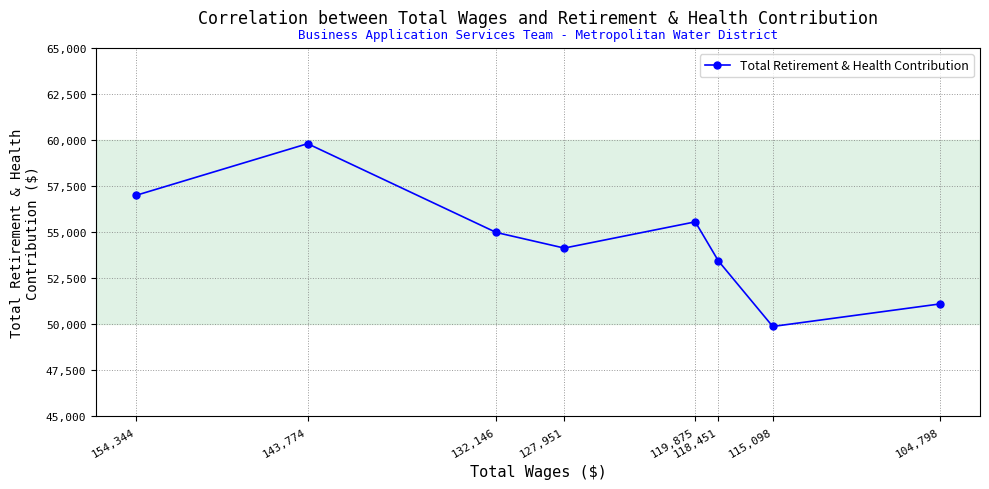

True or false: the data has more than 1 interior local peaks.

True